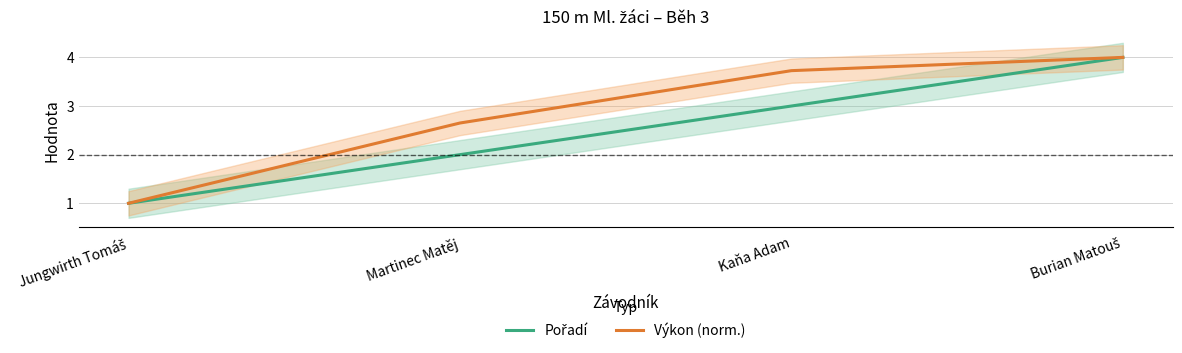

What is the total value across all series at Martinec Matěj?

4.7